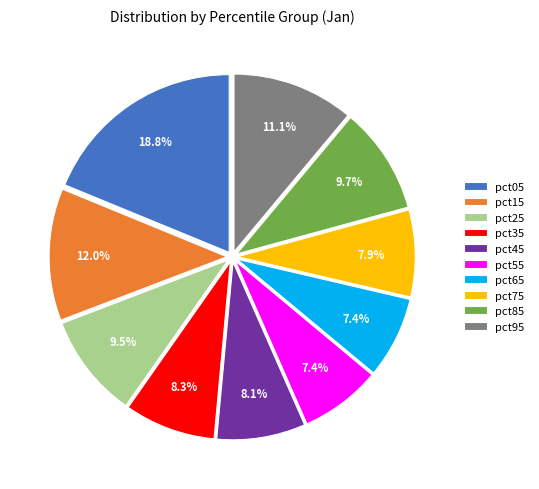

Does pct25 represent more than half of the total?

No